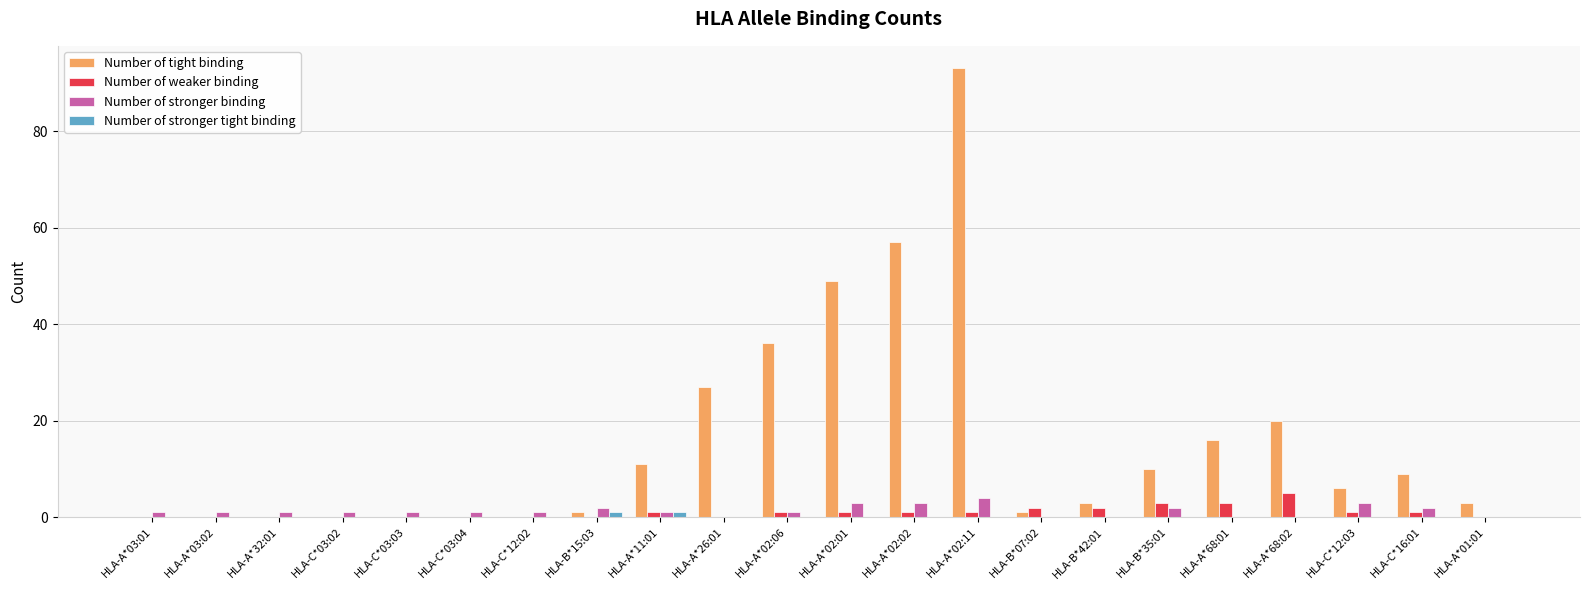

At which label is Number of tight binding closest to 46?

HLA-A*02:01